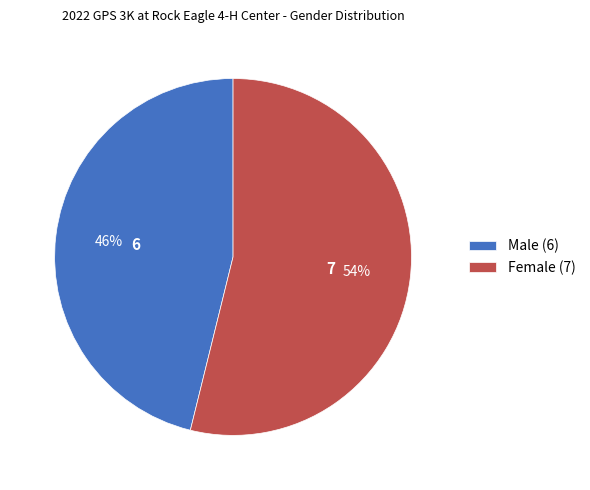

Combined, do Male (6) and Female (7) account for over 50%?

Yes